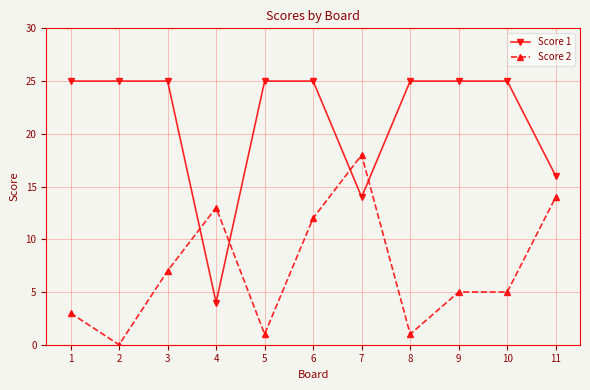

How many intersections are there between Score 2 and Score 1?

4